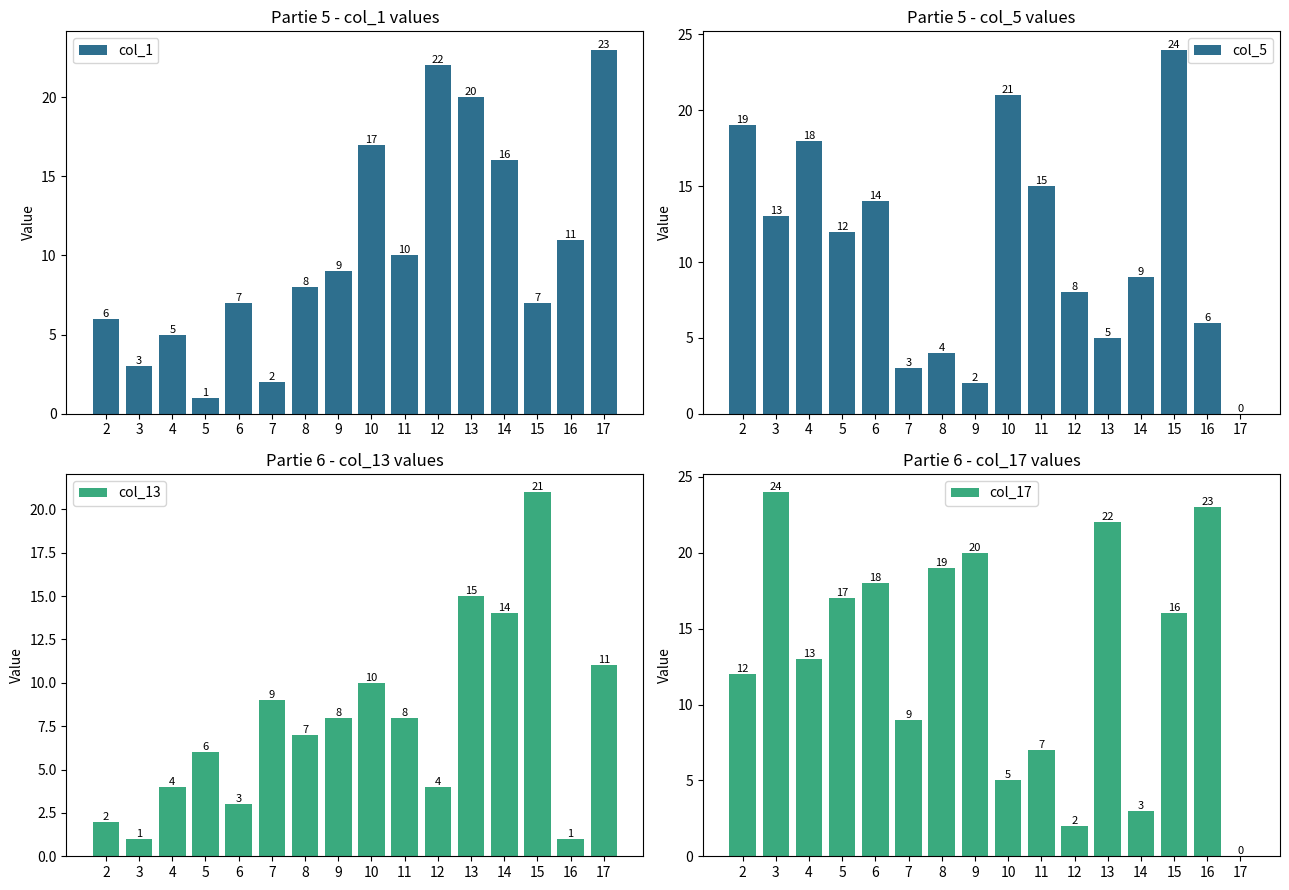

What is the difference between the maximum and minimum values in the col_5 series?

24